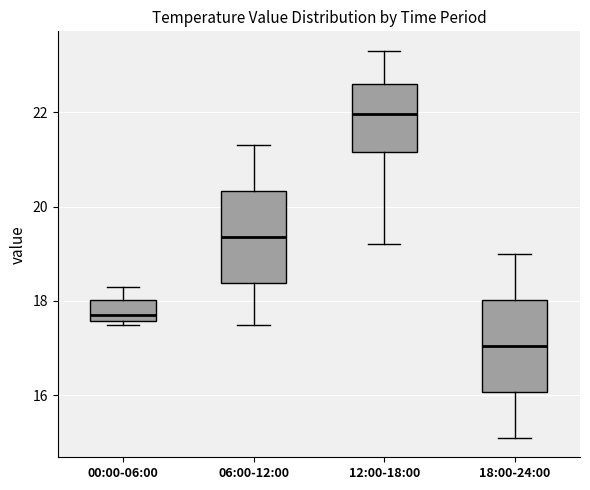

Where is the lower edge of the box for 06:00-12:00 on the y-axis? The values are not printed on the chart, so give them approximately, as read against the axis.

18.4